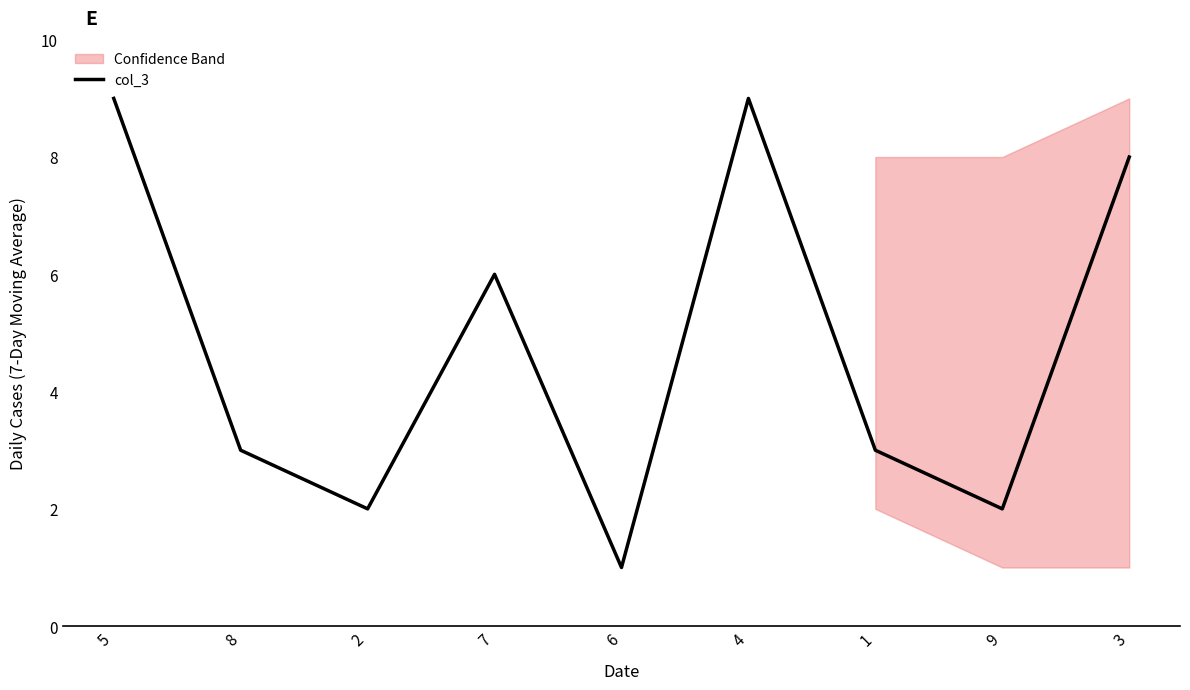

Between 7 and 5, which is larger?

5